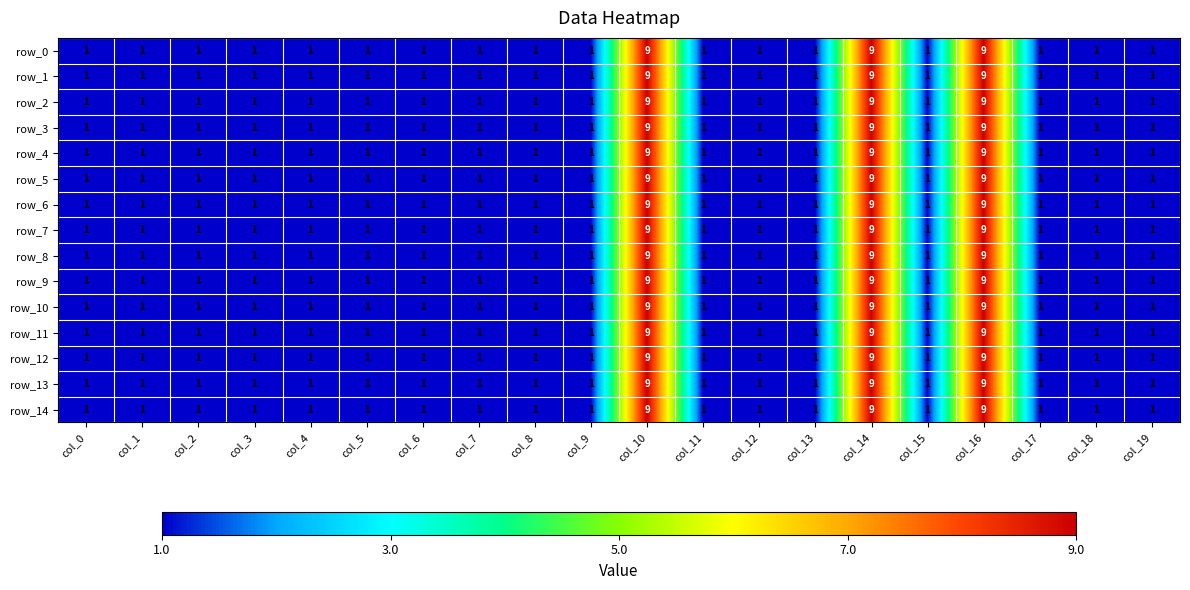

The value of row_7 at col_12 is 1. True or false?

True